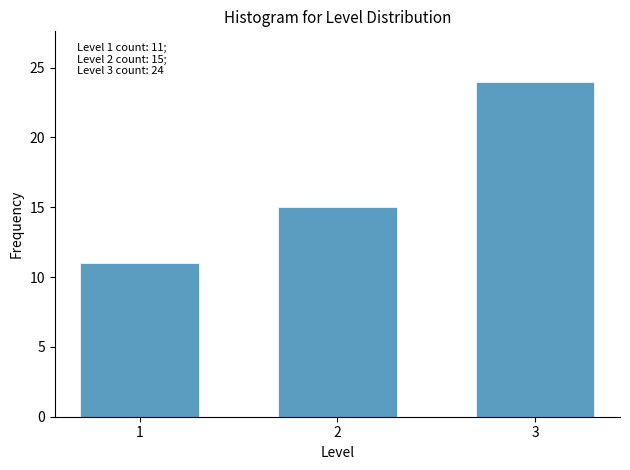

Reading left to right, list all the values displayed in this chart.

1=11	2=15	3=24